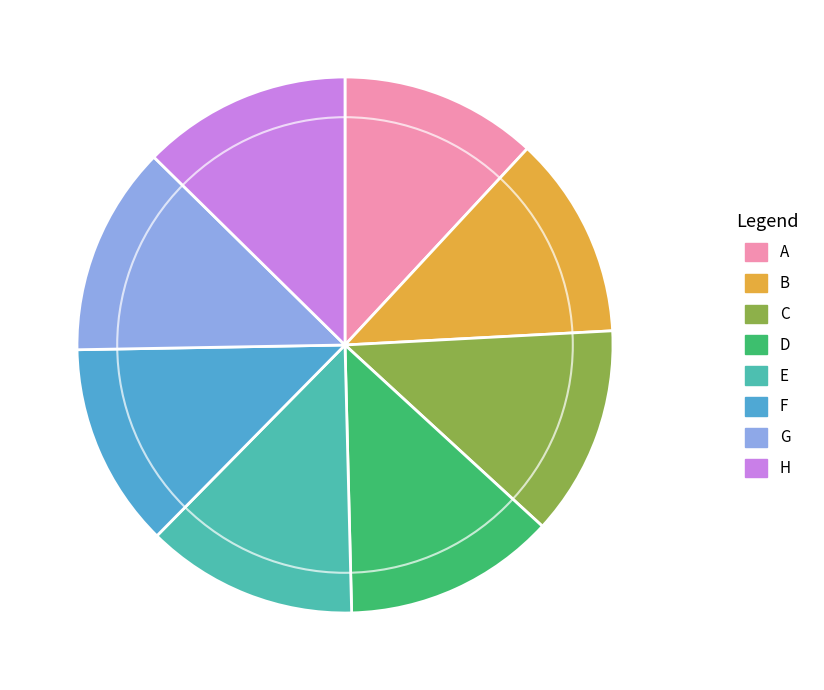

Combined, do G and E account for over 50%?

No